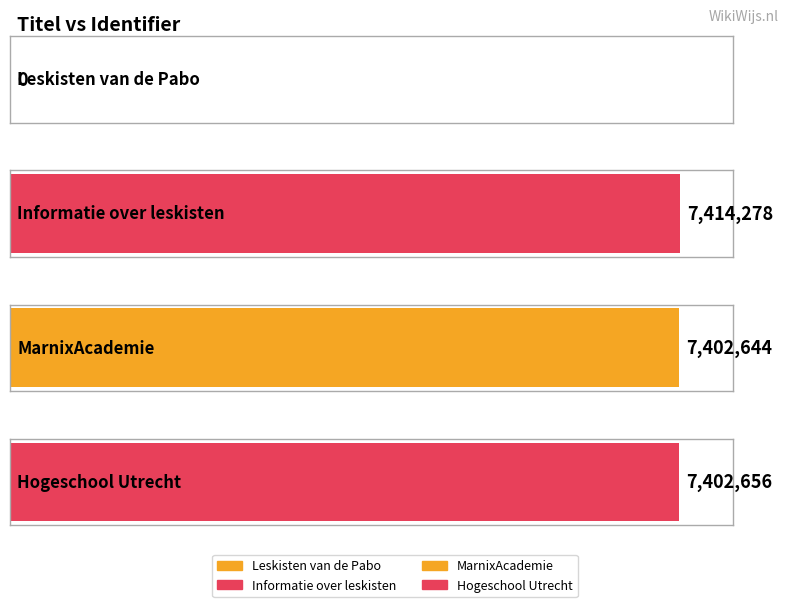

How many values exceed 7402656?

1